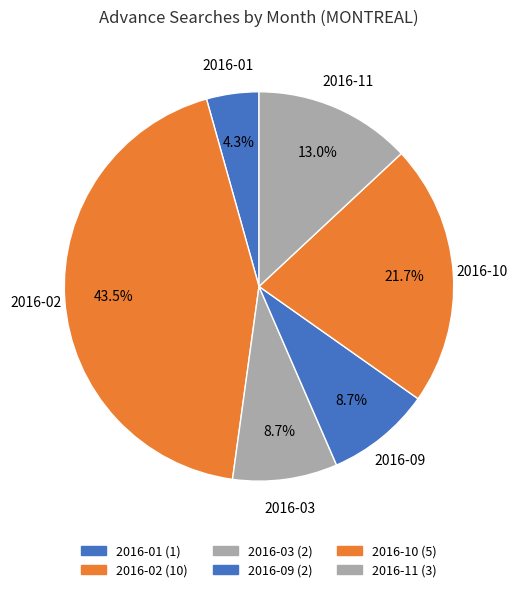

Count the number of slices in the pie.

6